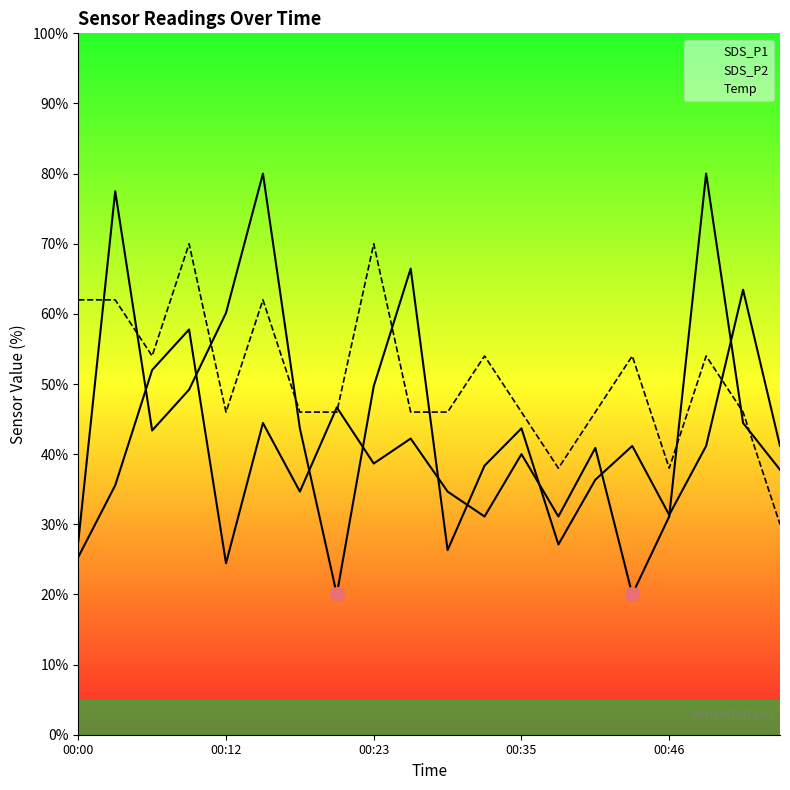

Reading left to right, extract all data points from this chart.

SDS_P1: 27.5	77.5	43.4	49.2	60.1	80.0	43.7	20.0	49.7	66.5	26.3	38.4	43.7	27.1	36.4	41.2	31.3	41.2	63.4	41.2
SDS_P2: 25.3	35.6	52.0	57.8	24.4	44.4	34.7	46.7	38.7	42.2	34.7	31.1	40.0	31.1	40.9	20.0	31.1	80.0	44.4	37.8
Temp: 62.0	62.0	54.0	70.0	46.0	62.0	46.0	46.0	70.0	46.0	46.0	54.0	46.0	38.0	46.0	54.0	38.0	54.0	46.0	30.0